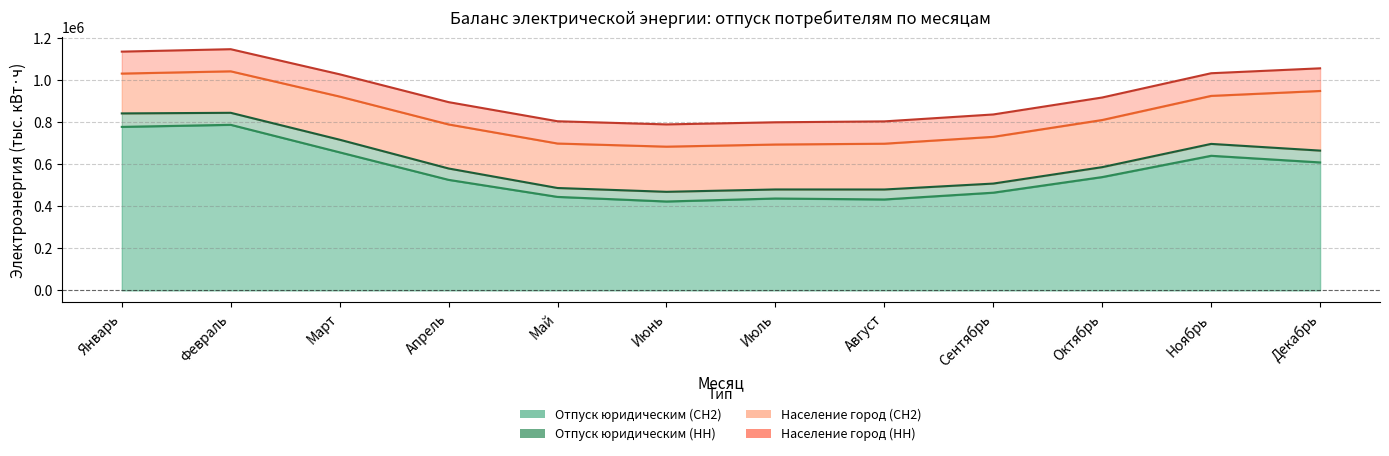

True or false: Население город (СН2) and Отпуск юридическим (СН2) intersect in this chart.

False